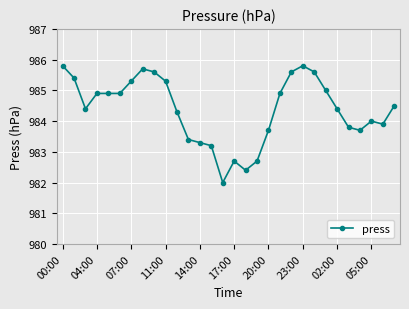

What is the maximum value shown in the chart?

985.8